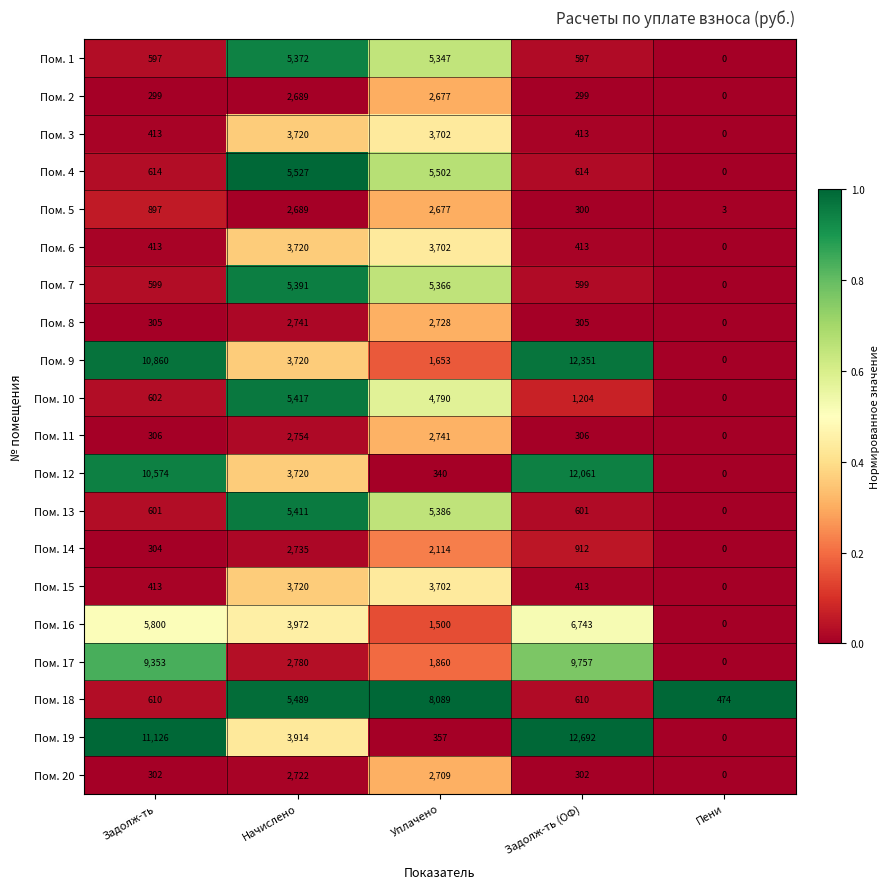

At how many categories does at least one series exceed 0?

5